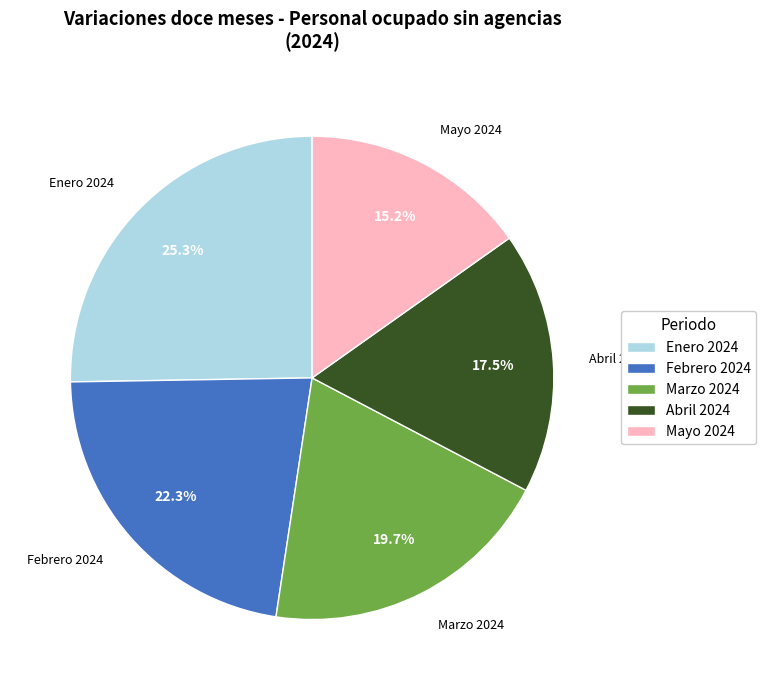

Count the number of slices in the pie.

5